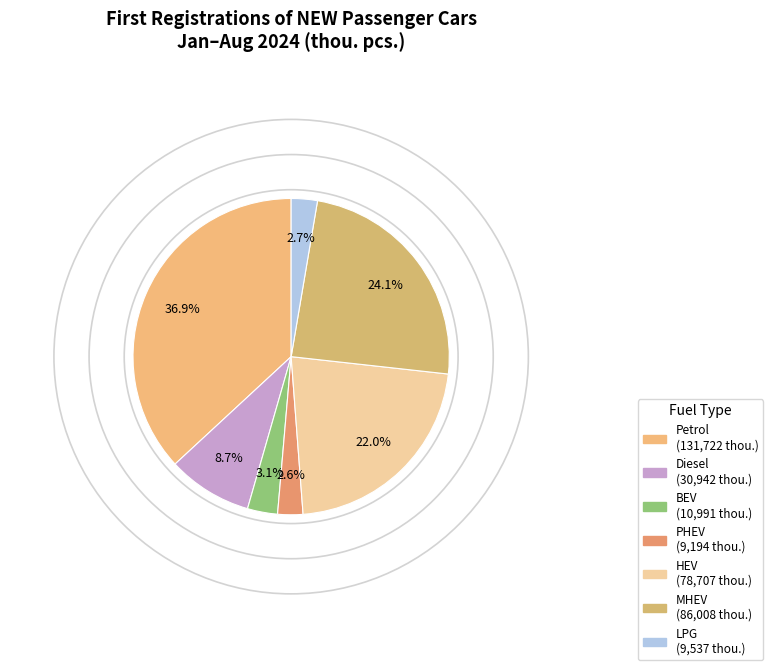

Between Diesel and PHEV, which is larger?

Diesel